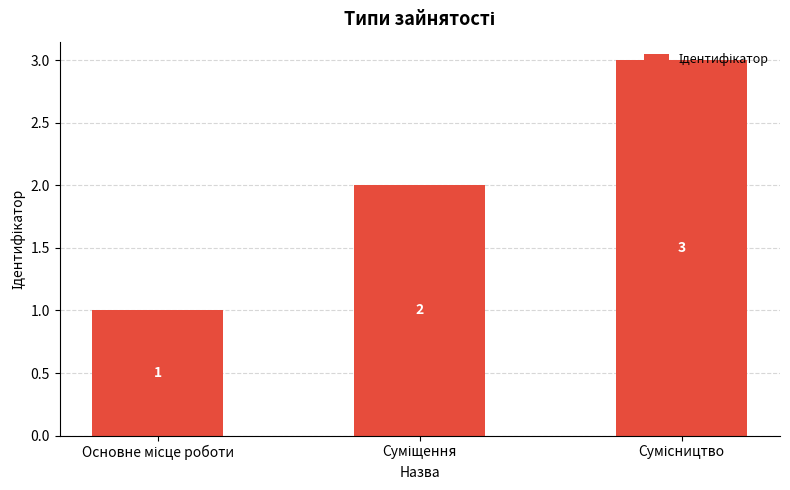

What is the value of the 1st bar from the left?

1